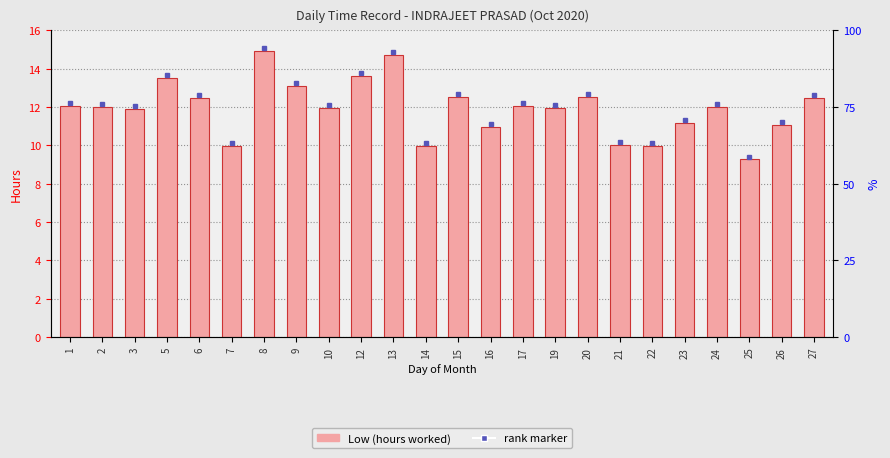

Between 8 and 21, which is larger?

8